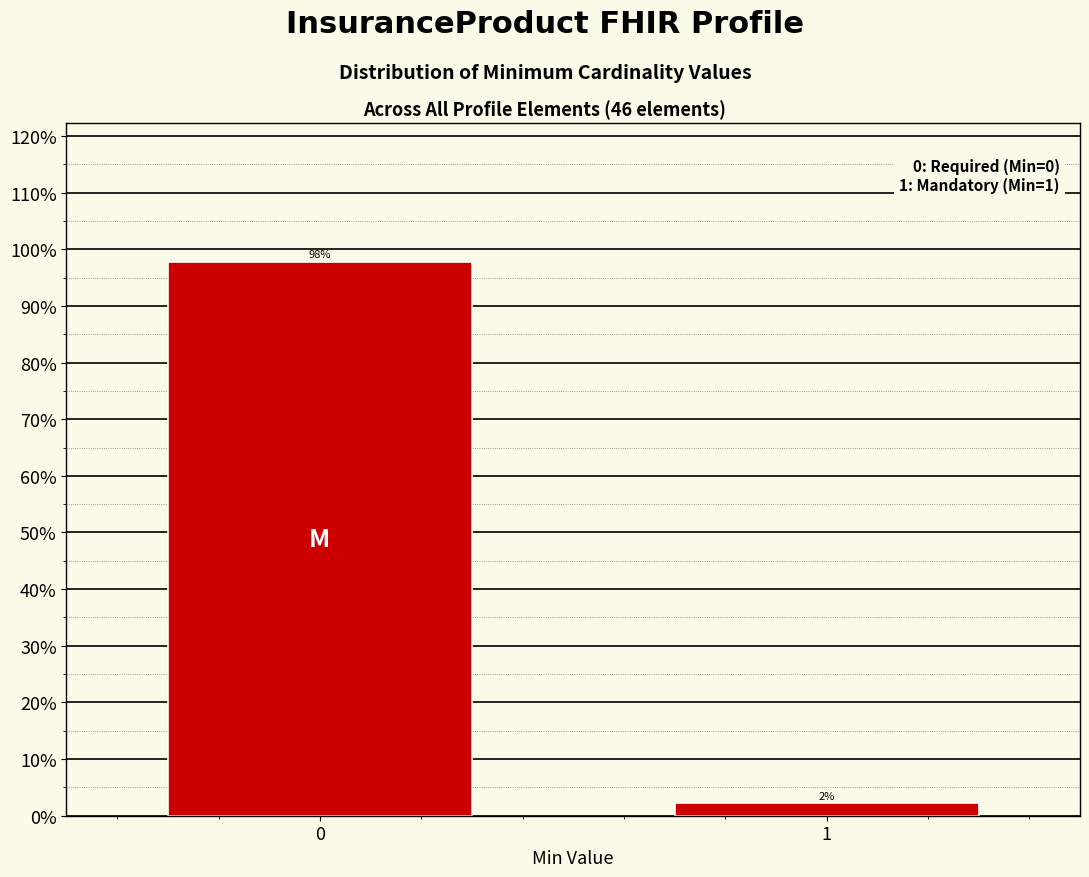

The chart shows a value of 154.7 at 0. True or false?

False